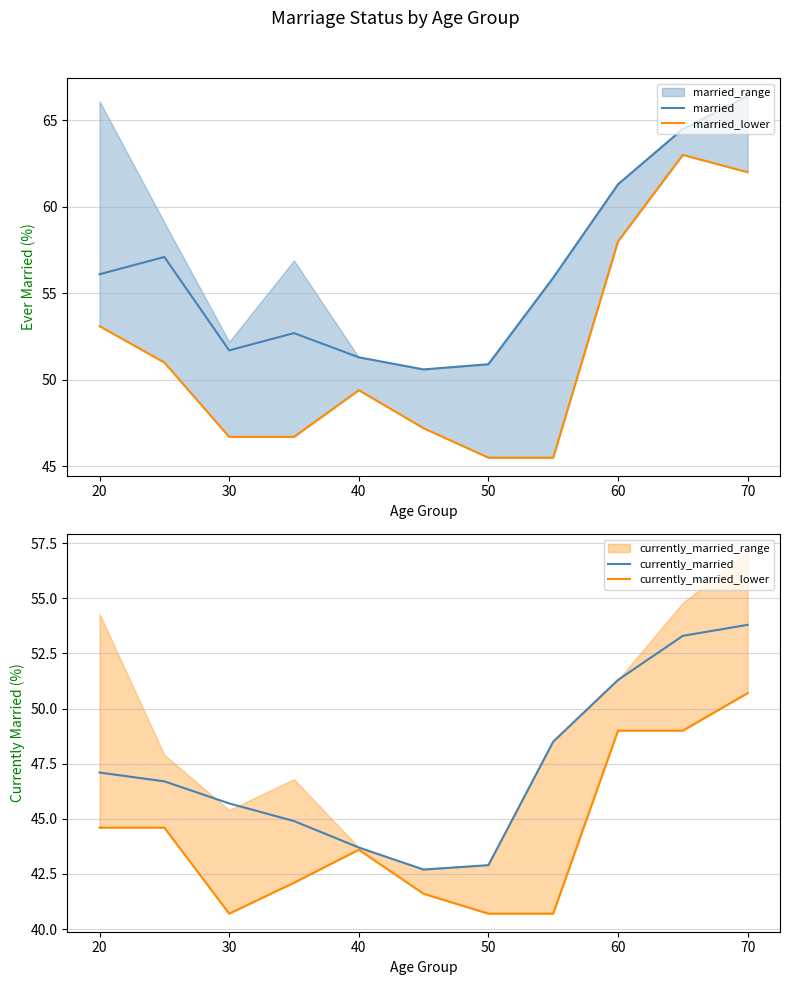

True or false: currently_married_lower has a value of 27.8 at 30.

False